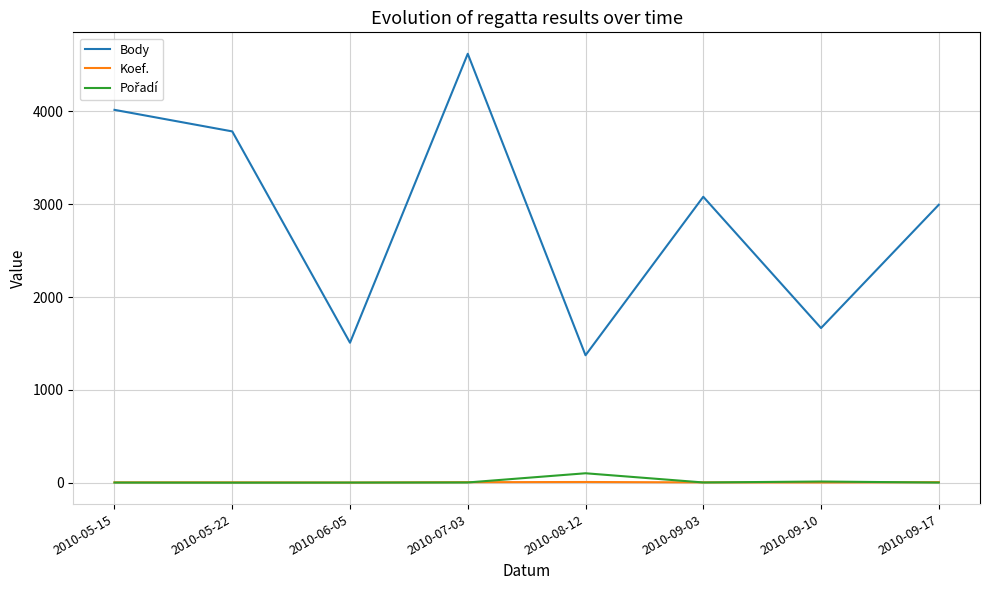

At how many categories does at least one series exceed 488?

8